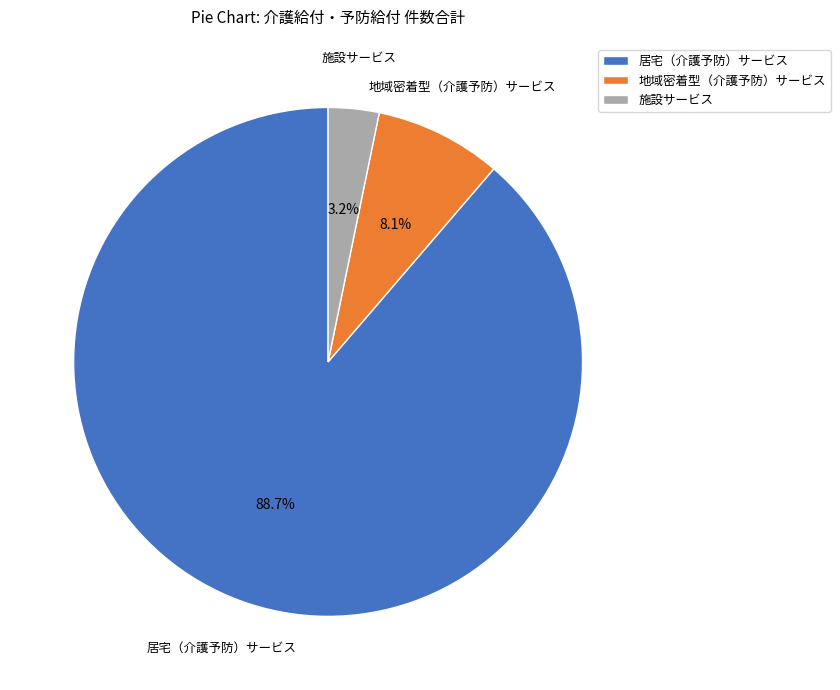

Which category has the biggest portion of the pie?

居宅（介護予防）サービス